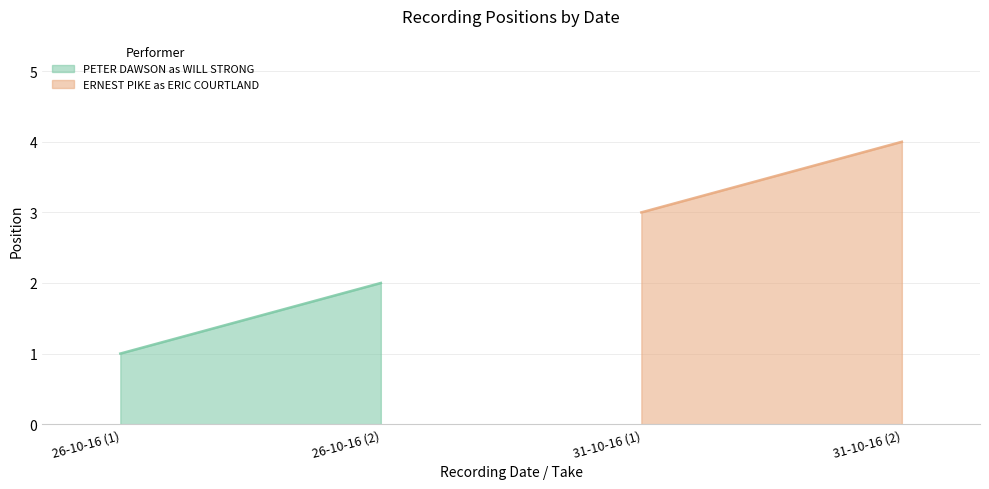

What is the difference between the second highest and second lowest values?

1